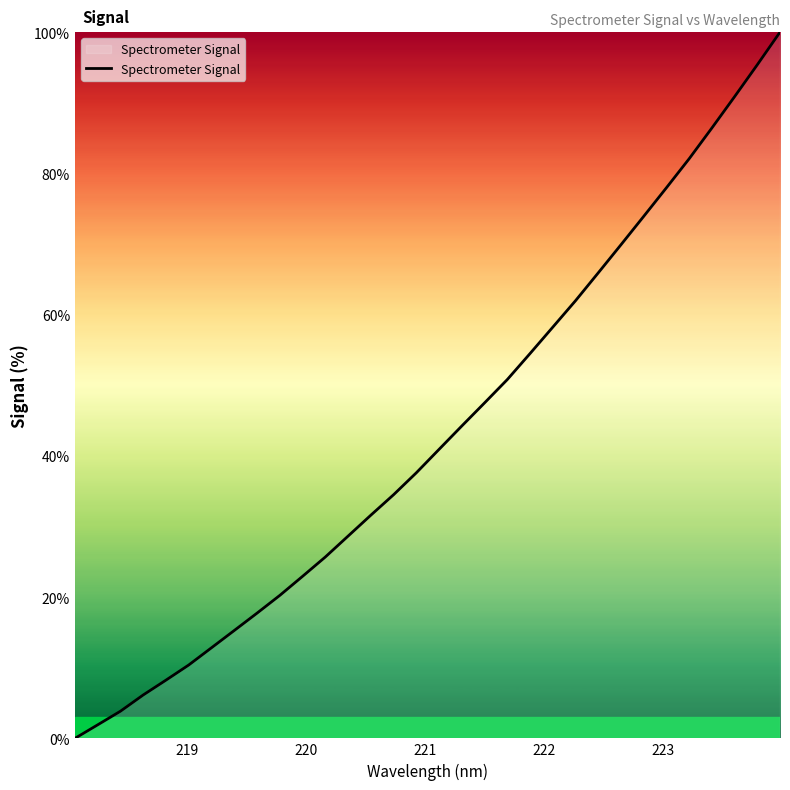

What is the maximum value shown in the chart?

100.0